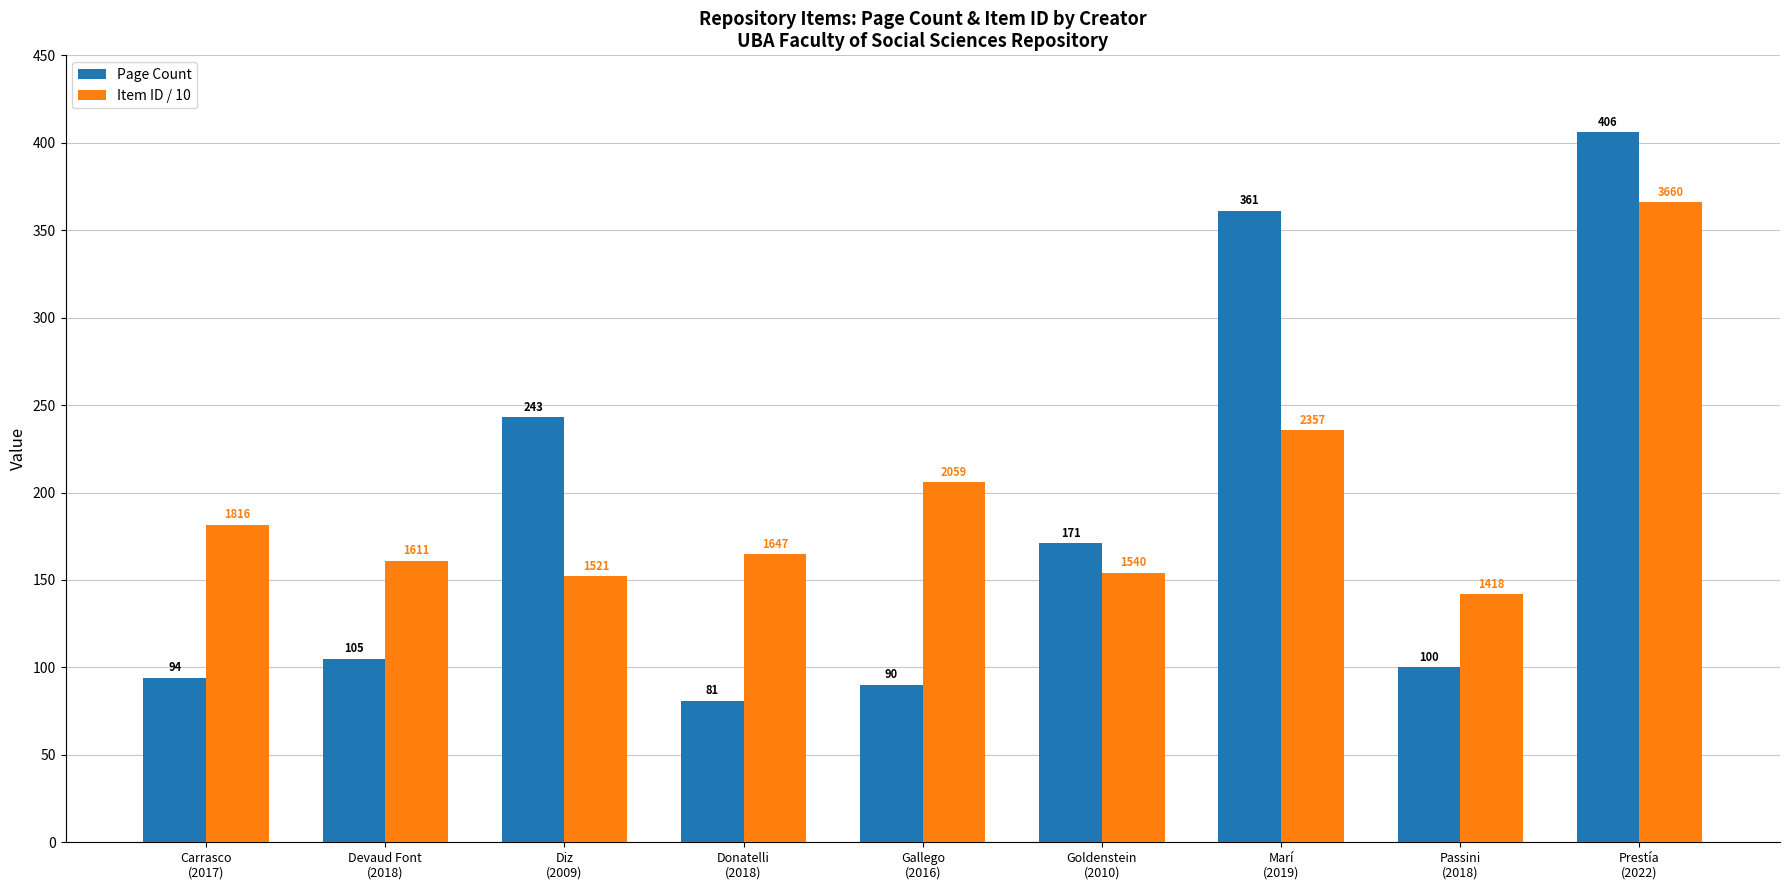

At how many categories does at least one series exceed 286?

2